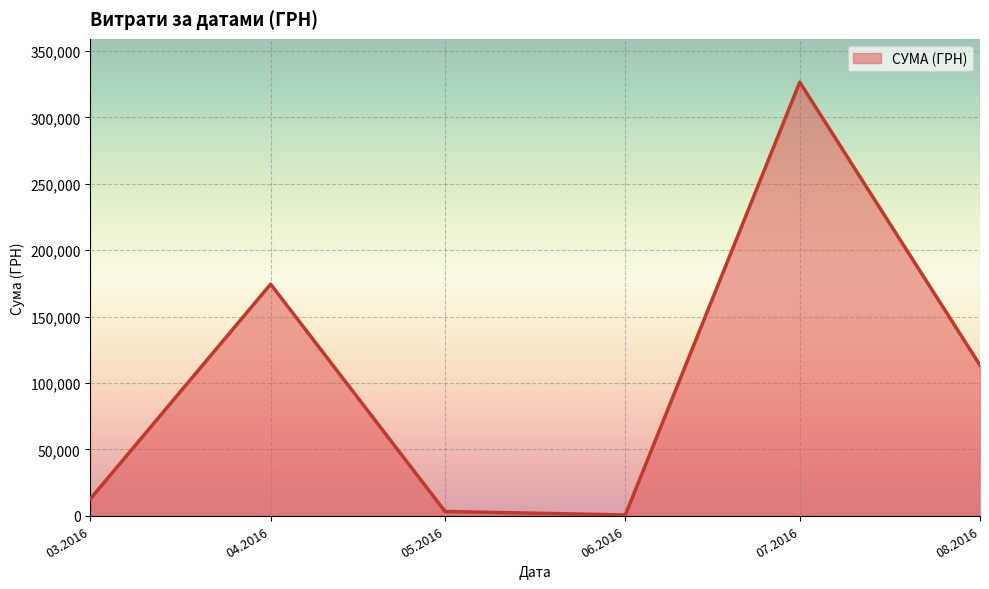

The value at 08.2016 is 113398.5. True or false?

True